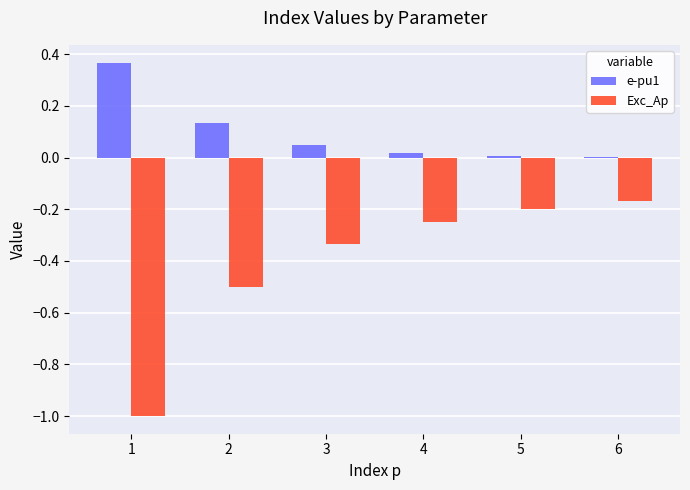

Is it true that e-pu1 equals 0.0 at 3?

True